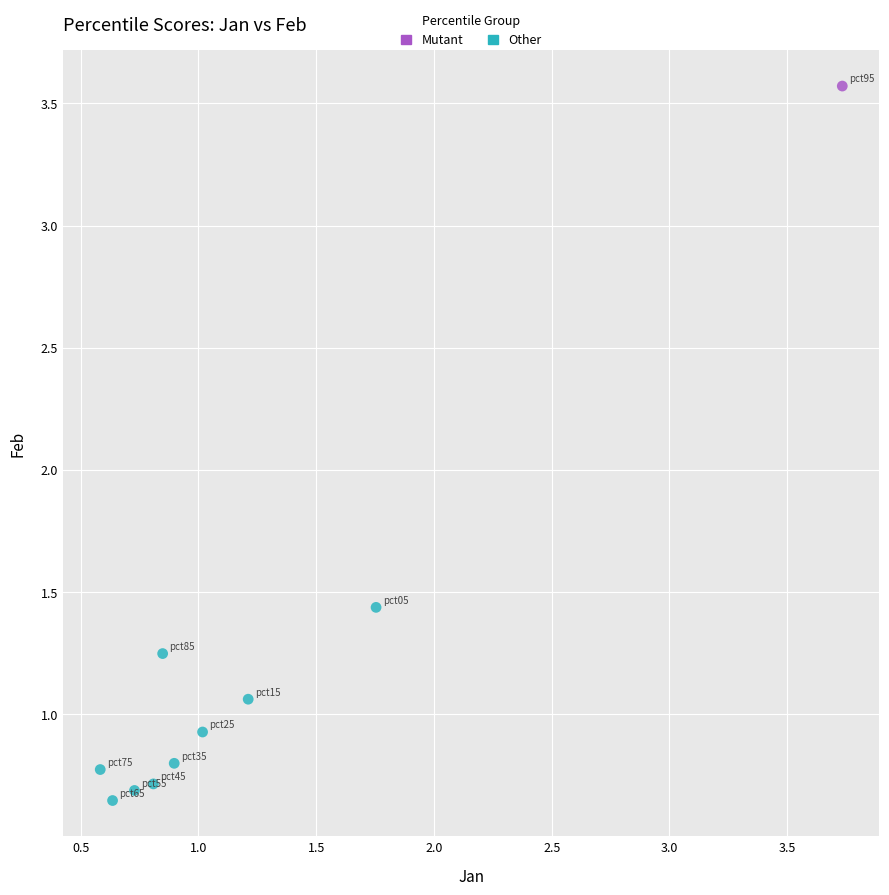

What are all the series names shown in the legend?

Mutant, Other